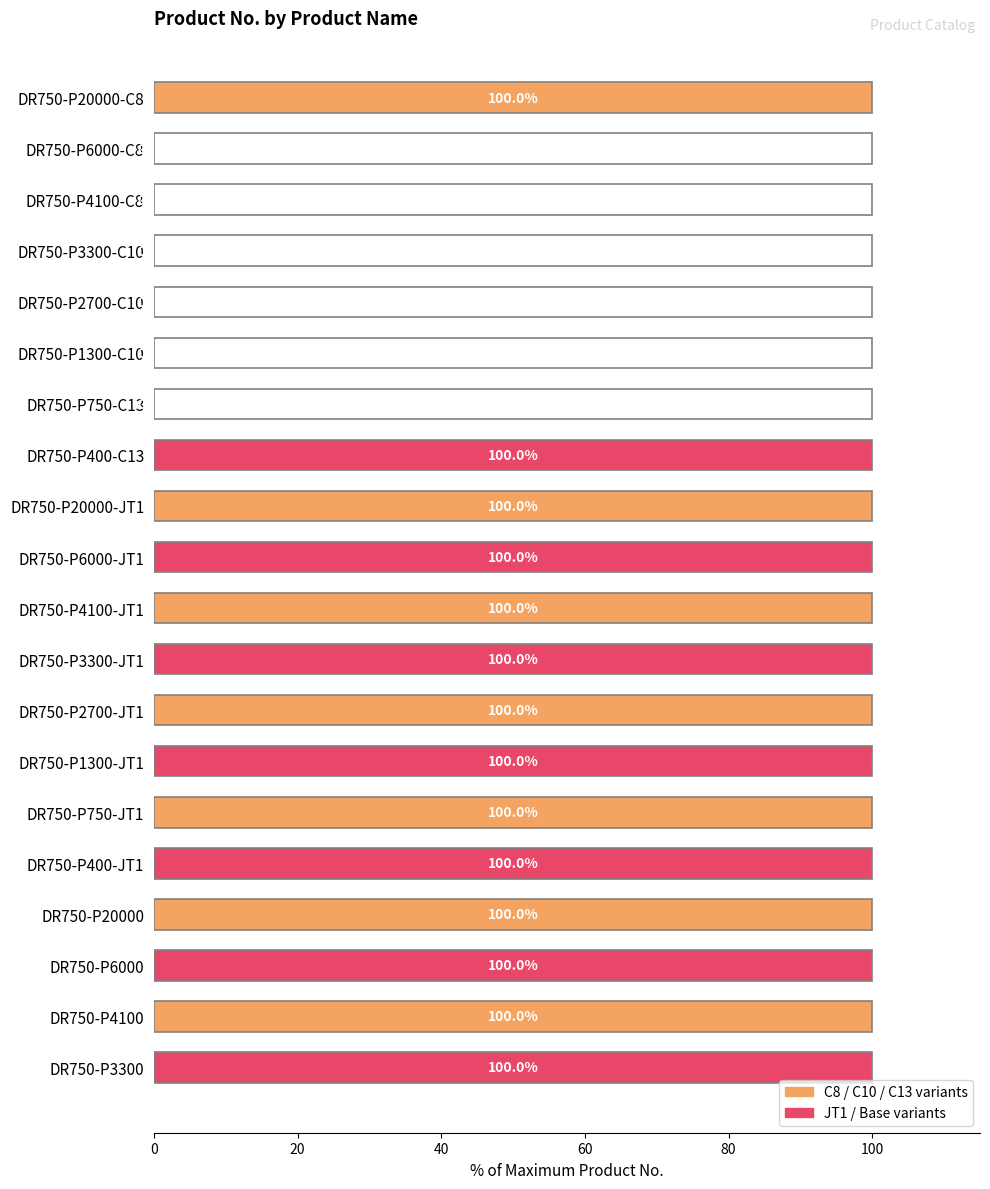

Which has a higher value, DR750-P750-C13 or DR750-P400-JT1?

DR750-P400-JT1